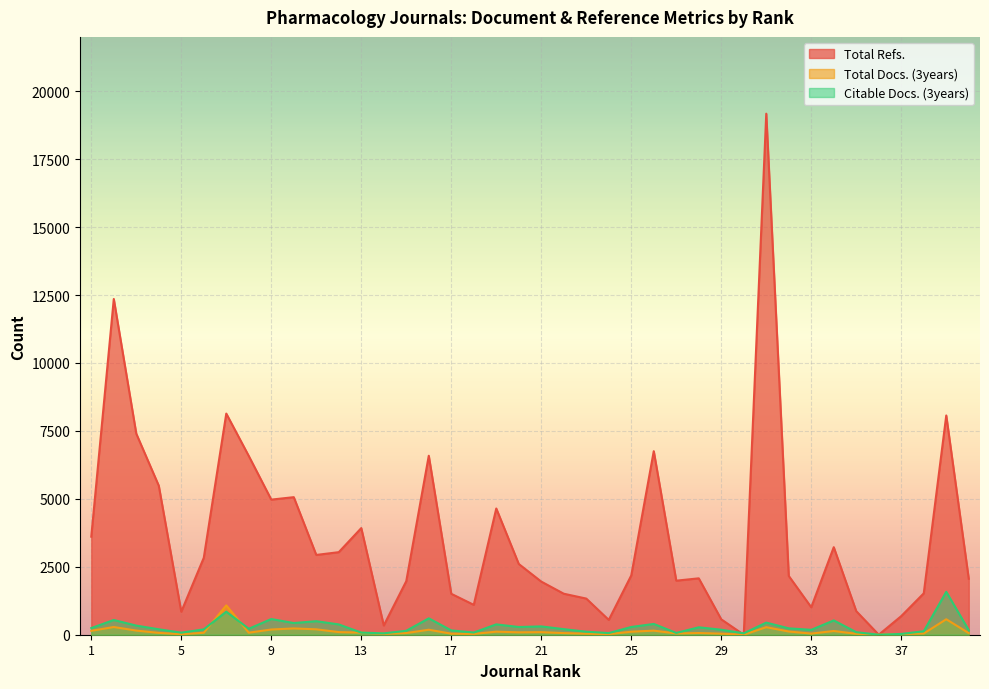

Is it true that Citable Docs. (3years) equals 106 at 13?

False